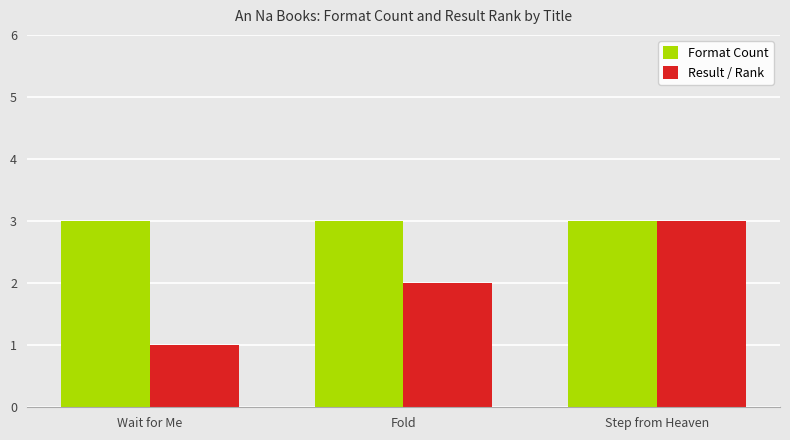

Rank the series by their average value, from highest to lowest.

Format Count, Result / Rank